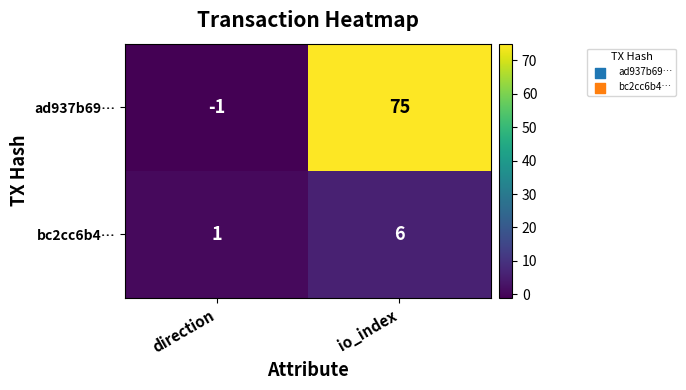

Is it true that ad937b69… equals 75 at io_index?

True